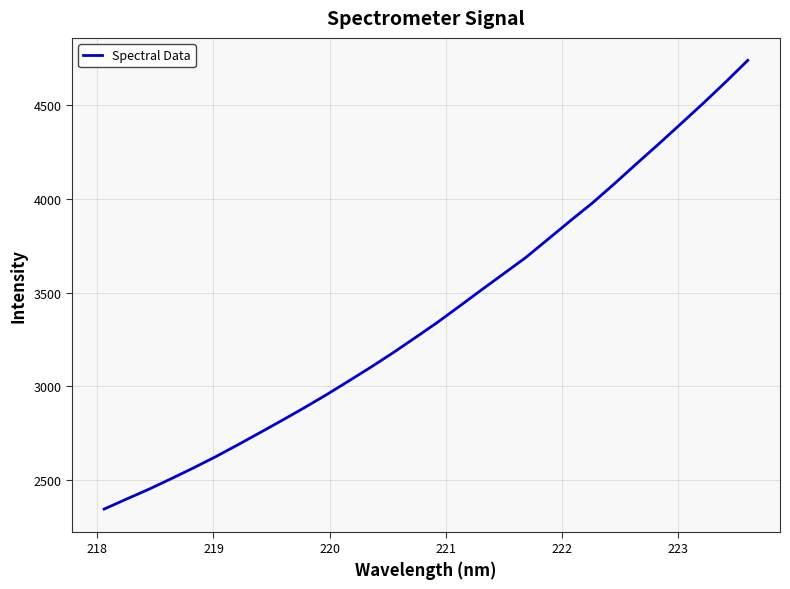

What is the sum of all values?

101615.4